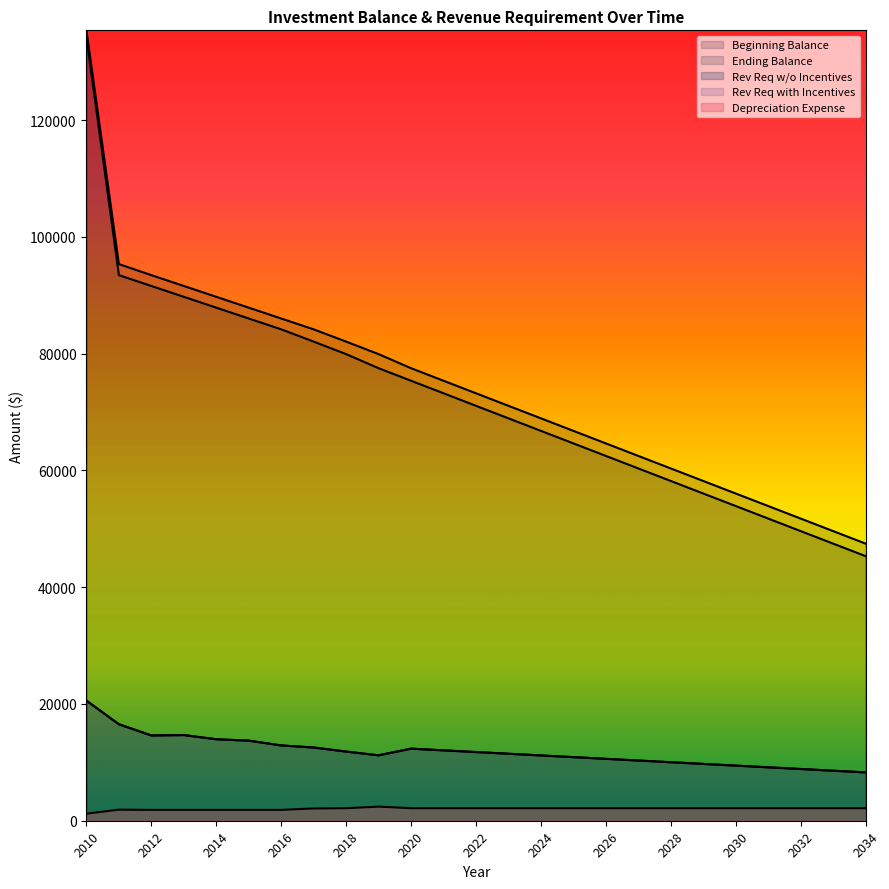

What is the value of the Rev Req w/o Incentives point at the 22nd from the left?

9151.9